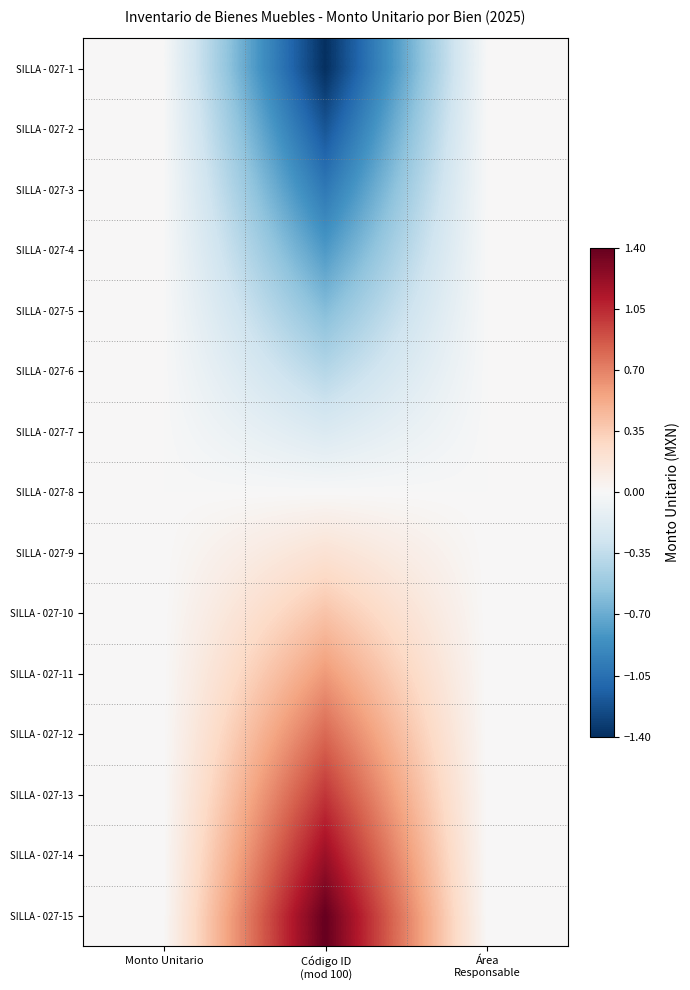

How many data points does each series have?

3